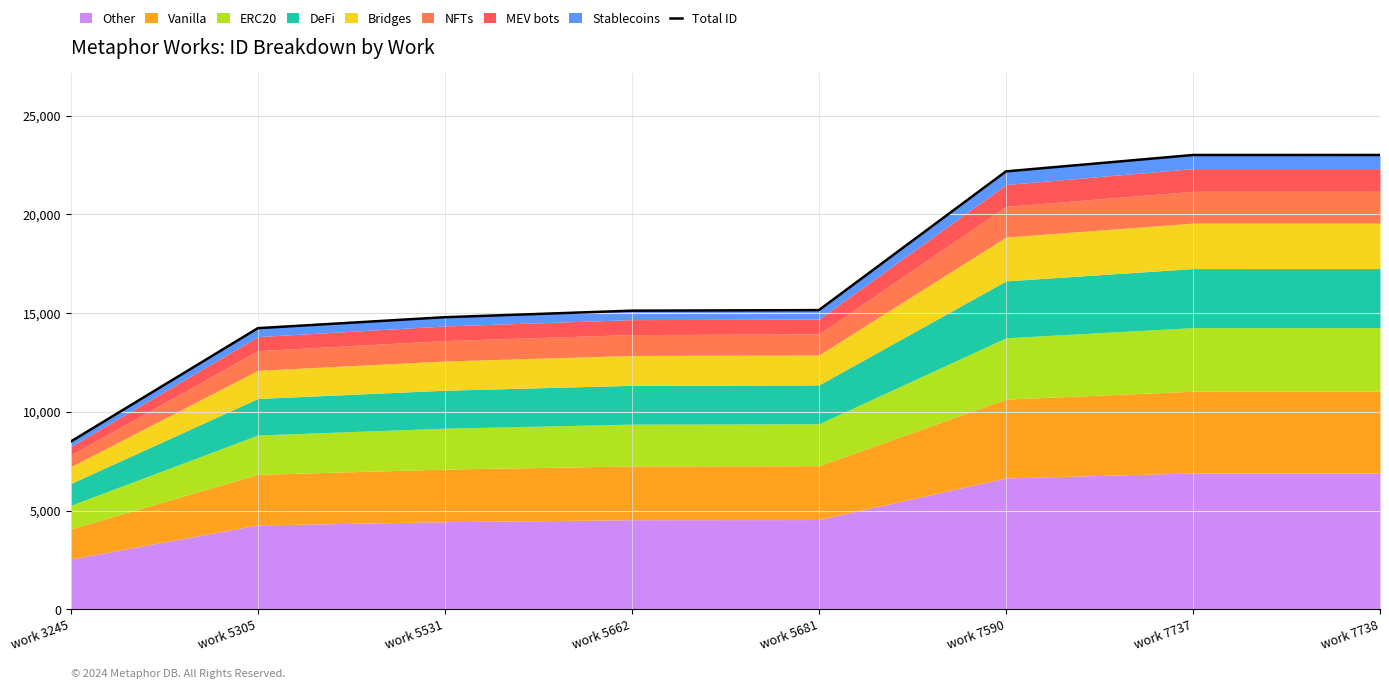

What is the difference between the values at work 7738 and work 5531?

8217.0